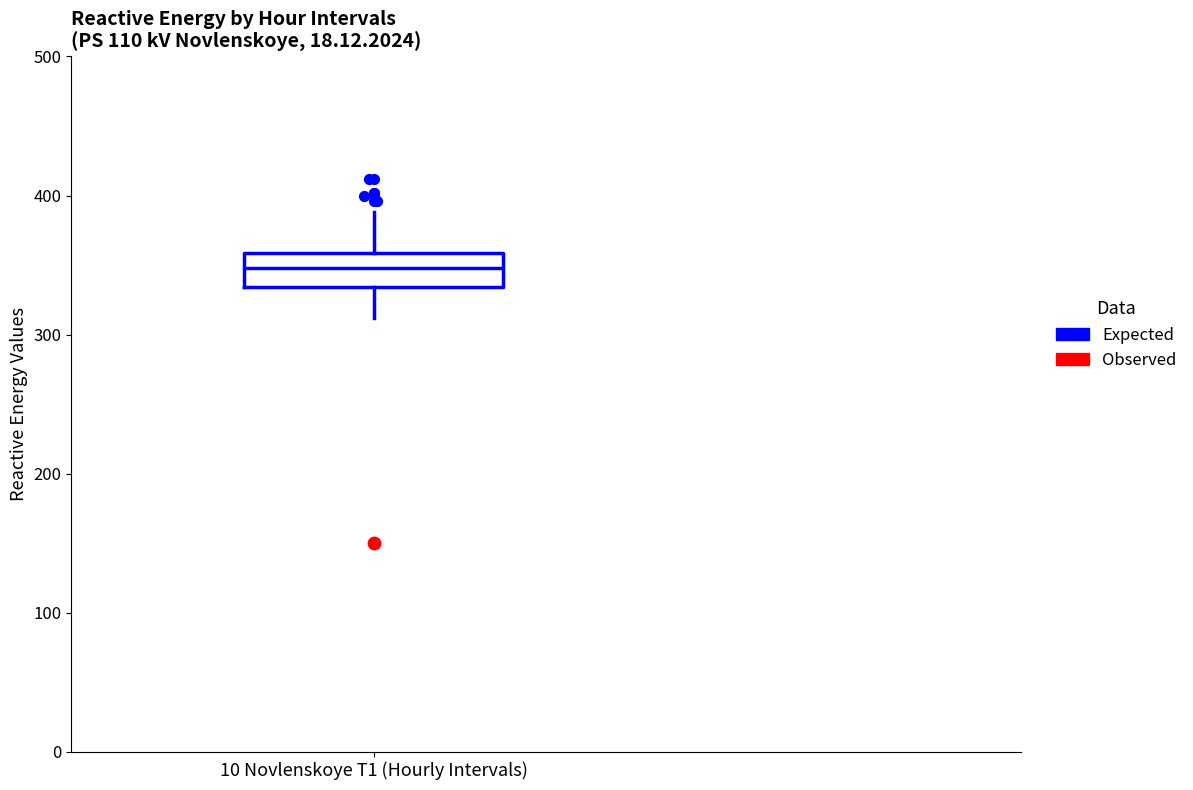

Where does the lower whisker of the box for 10 Novlenskoye T1 (Hourly Intervals) end on the y-axis? The values are not printed on the chart, so give them approximately, as read against the axis.

310